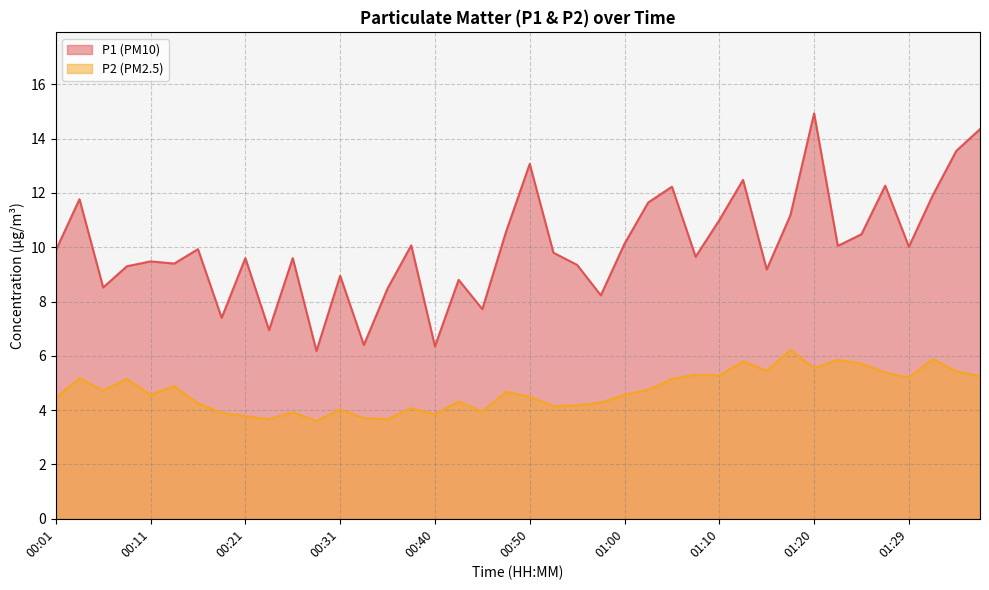

What is the difference between the maximum and minimum values in the P2 series?

2.6